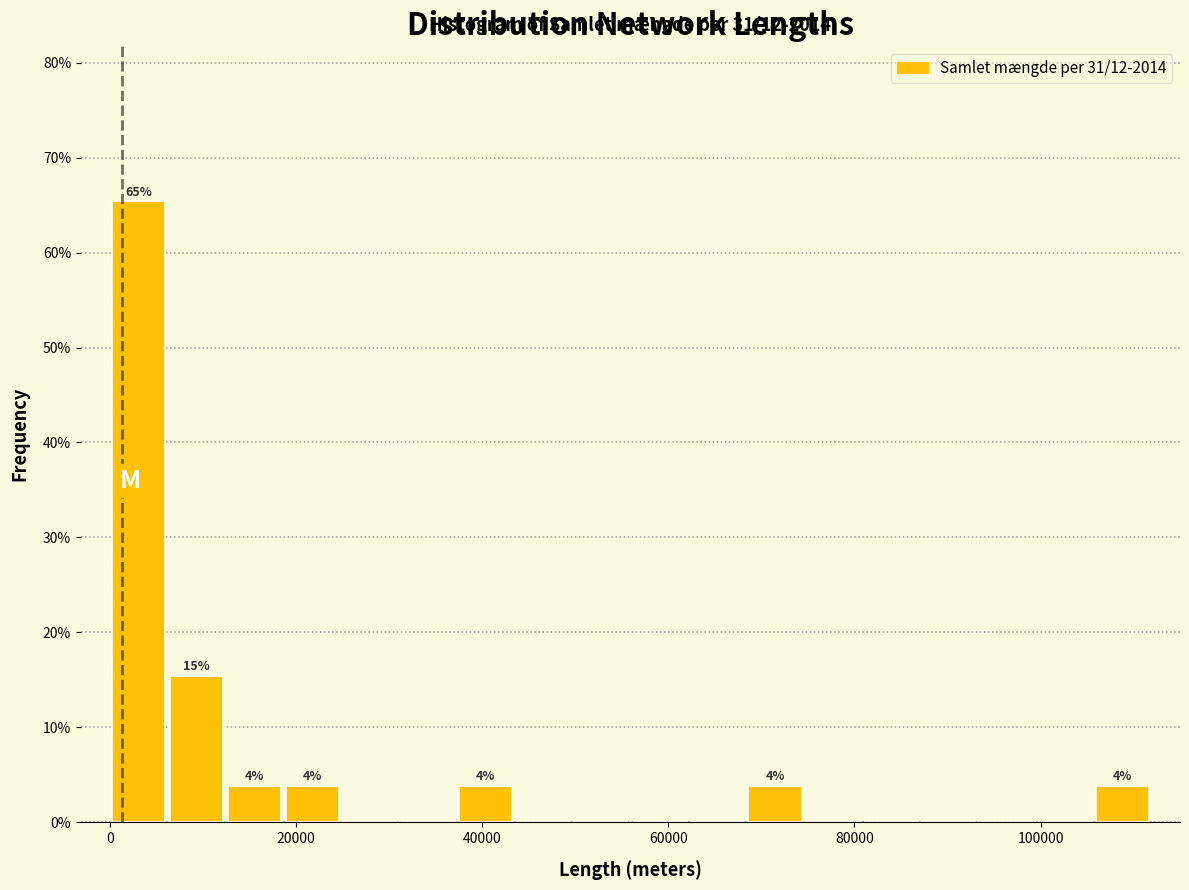

Read against the x-axis, roughly where is the centre of the tallest bar?

4000